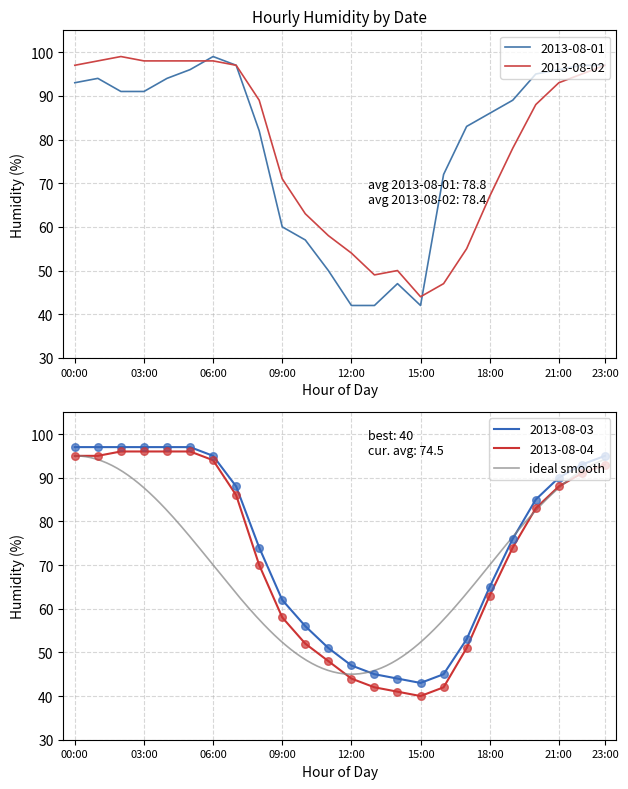

At how many categories does at least one series exceed 48?

23